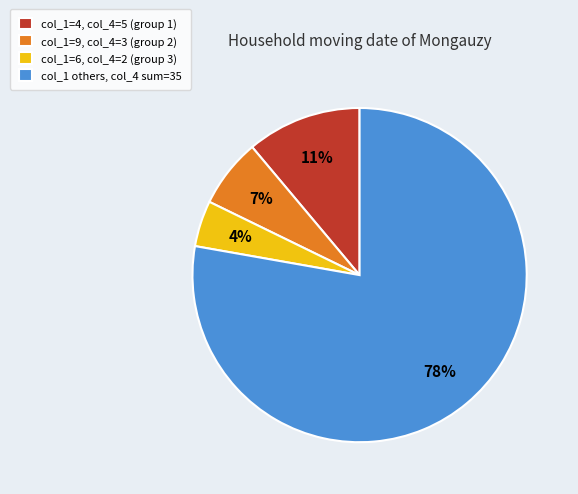

Is the sum of col_1=4, col_4=5 (group 1) and col_1 others, col_4 sum=35 greater than half?

Yes